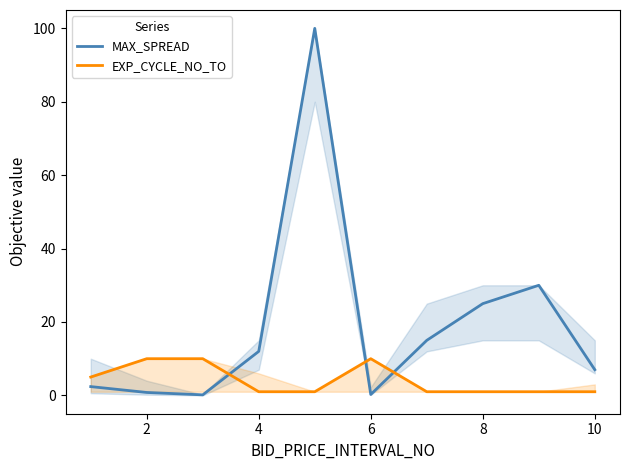

Which series has the largest range (max minus min)?

MAX_SPREAD